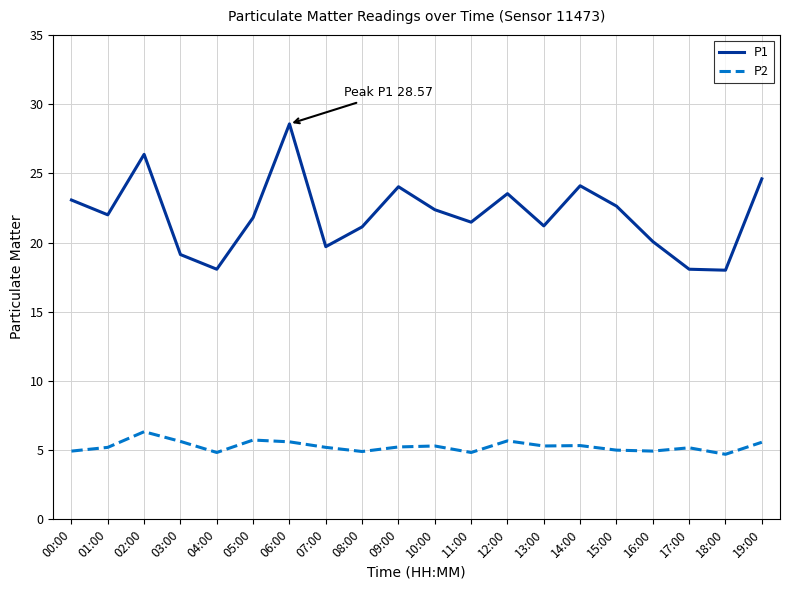

True or false: P1 and P2 cross at least once.

False